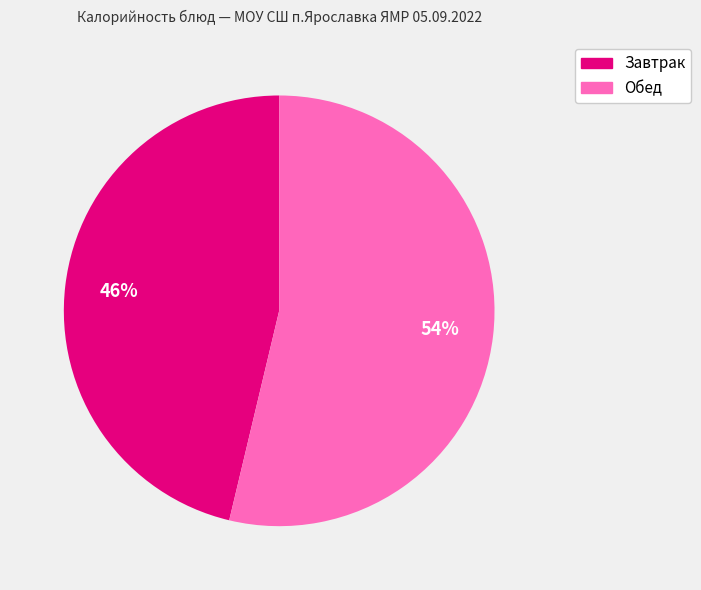

How many slices are in this pie chart?

2